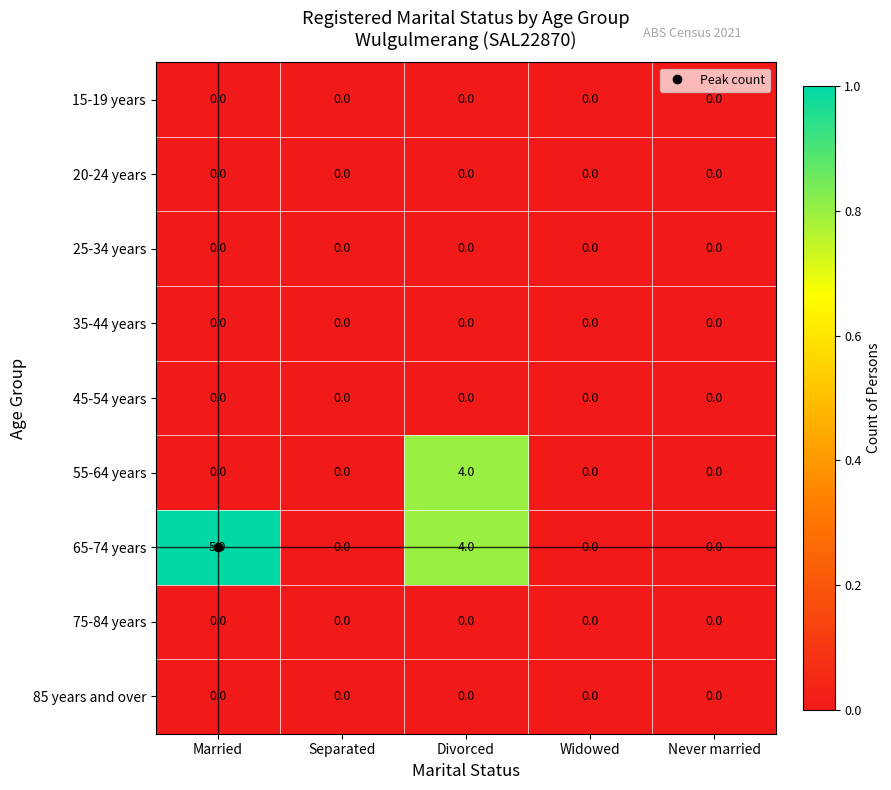

What is the sum of all 65-74 years values?

9